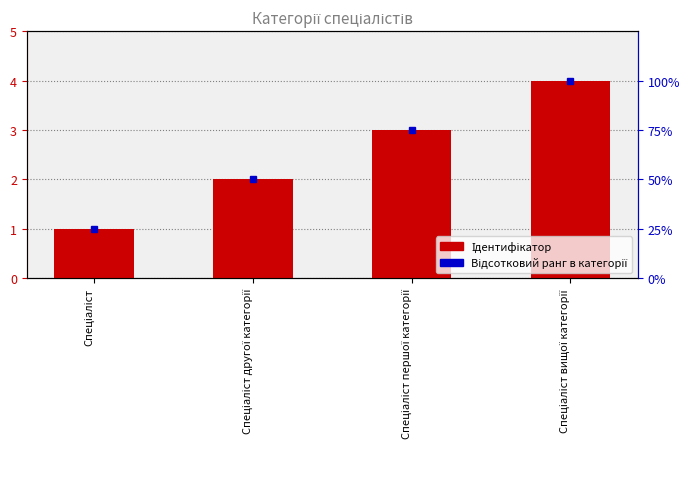

Read the Ідентифікатор value at Спеціаліст другої категорії.

2